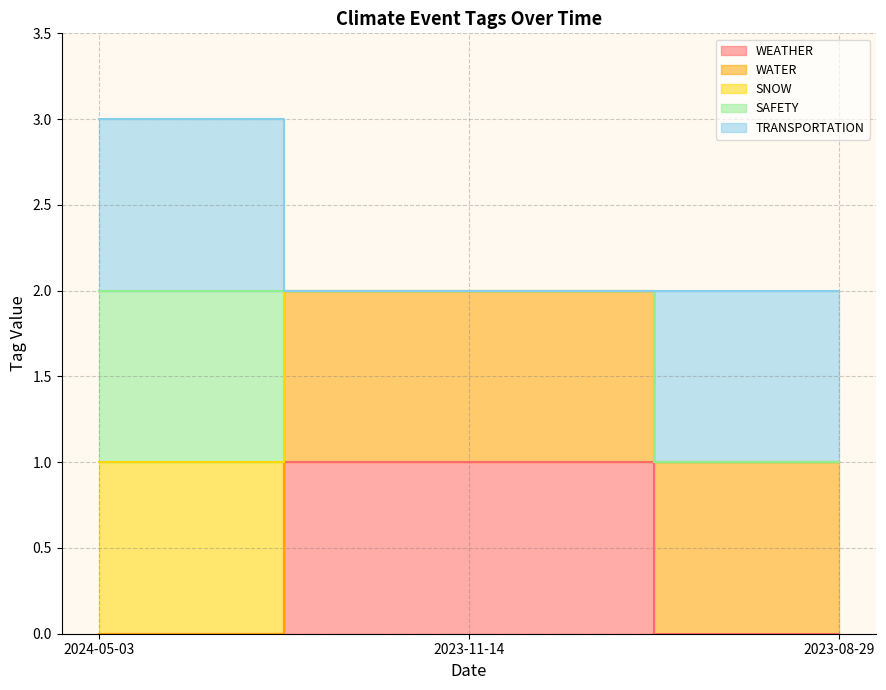

Which has a higher value, 2024-05-03 or 2023-08-29?

2024-05-03